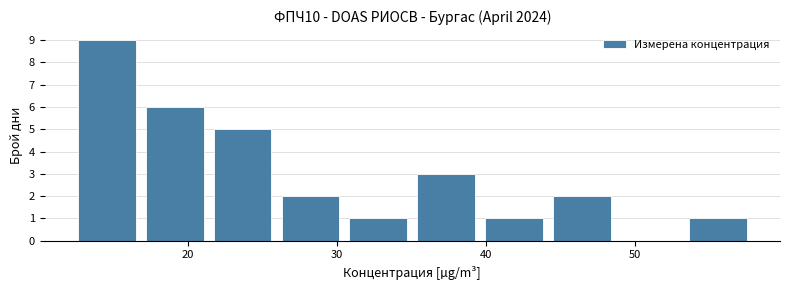

Over which range of the x-axis is the bar tallest?

13 to 17